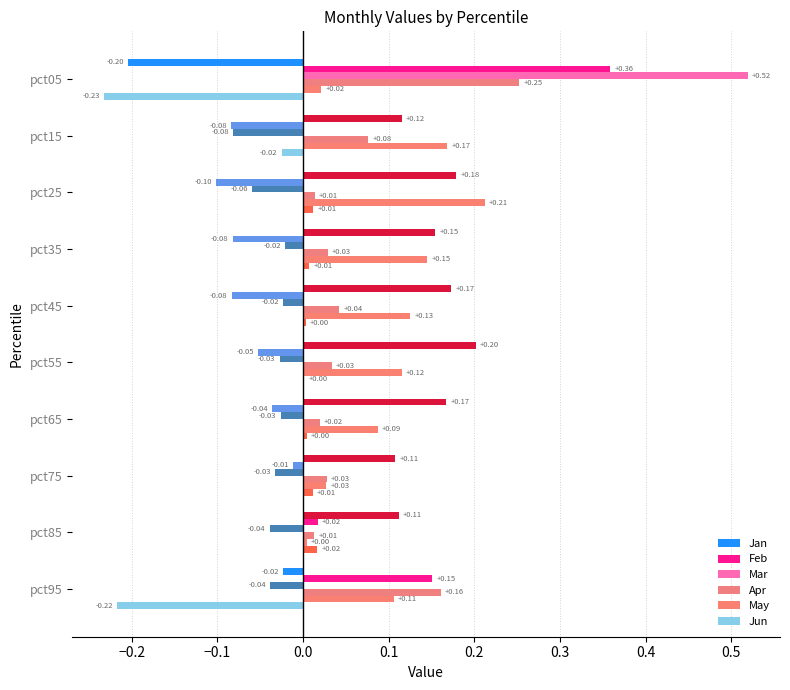

At which category is the sum across all series the highest?

pct05